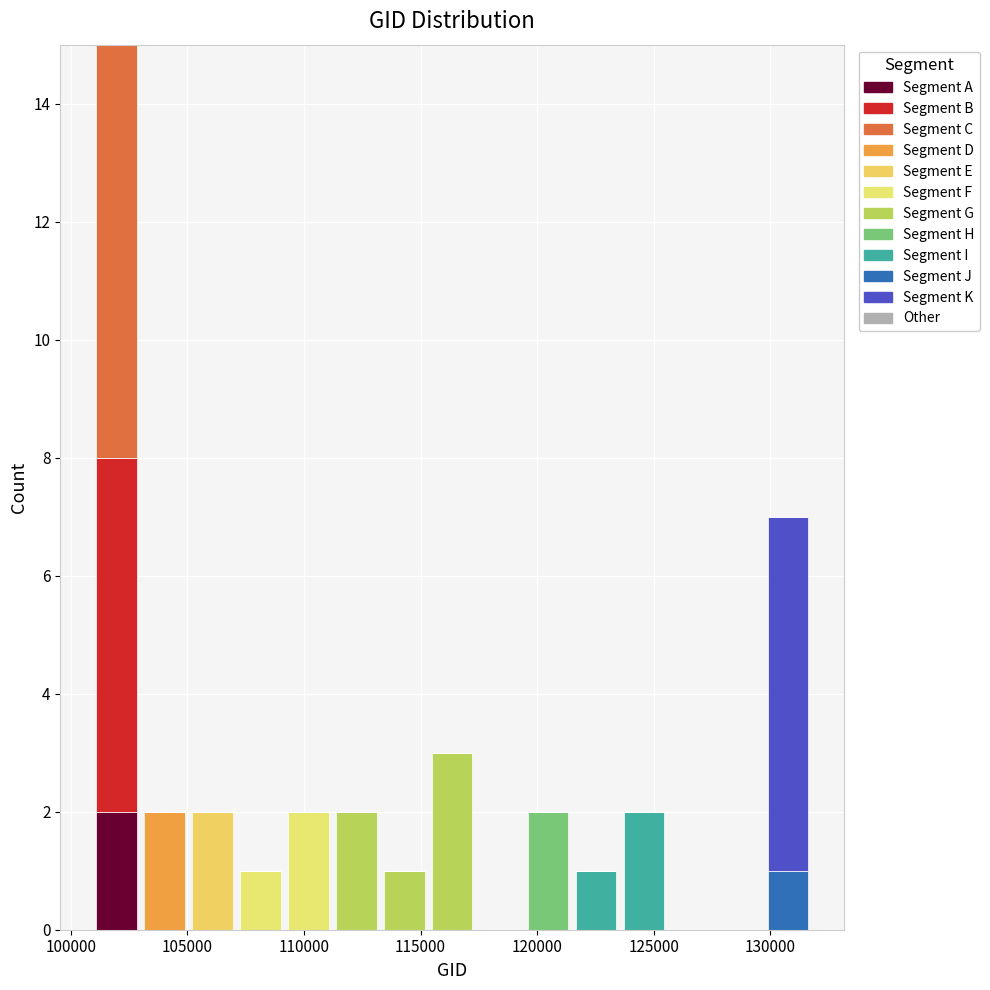

Reading left to right, transcribe this chart: for each stacked bar, give the range it covers on the x-axis and its total height. Neither the bar edges nor the heights are printed on the chart, so give them approximately, as read against the axes.

101000 to 103000: 15
103000 to 105000: 2
105000 to 107000: 2
107000 to 109000: 1
109000 to 111000: 2
111000 to 113500: 2
113500 to 115500: 1
115500 to 117500: 3
117500 to 119500: 0
119500 to 121500: 2
121500 to 123500: 1
123500 to 125500: 2
125500 to 127500: 0
127500 to 129500: 0
129500 to 132000: 7